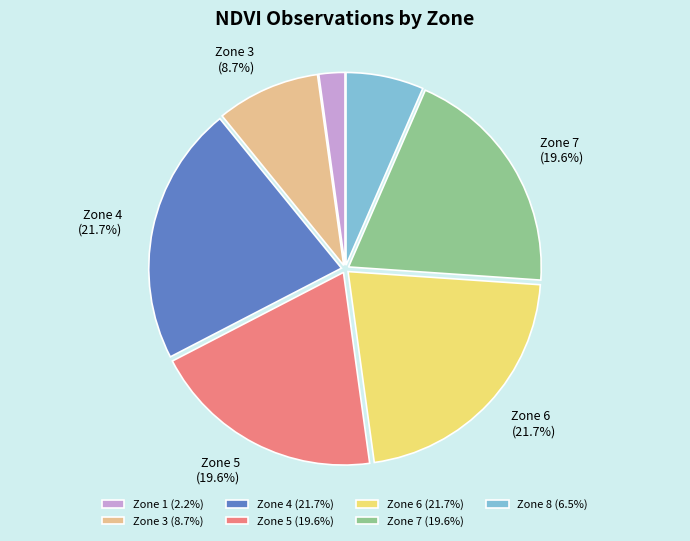

What portion of the pie excludes Zone 4?

78.3%